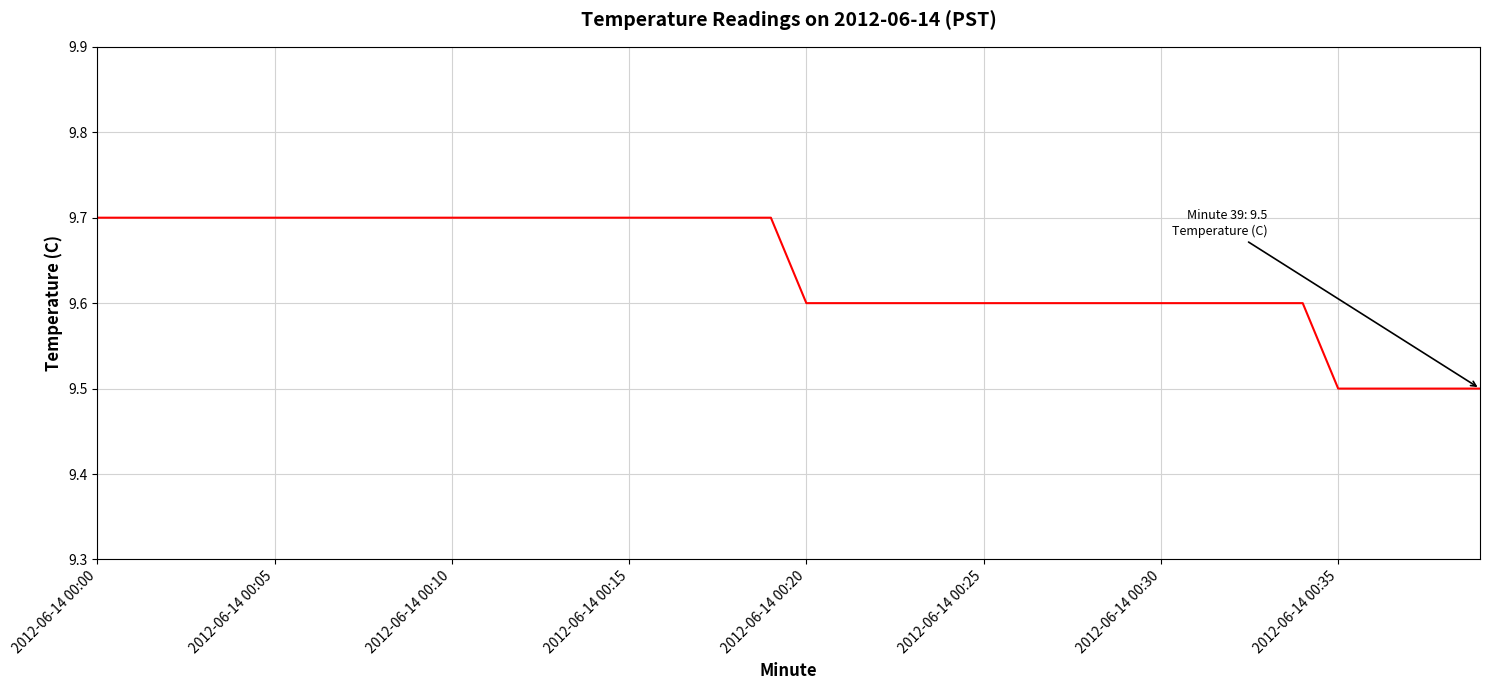

What is the minimum value shown in the chart?

9.5